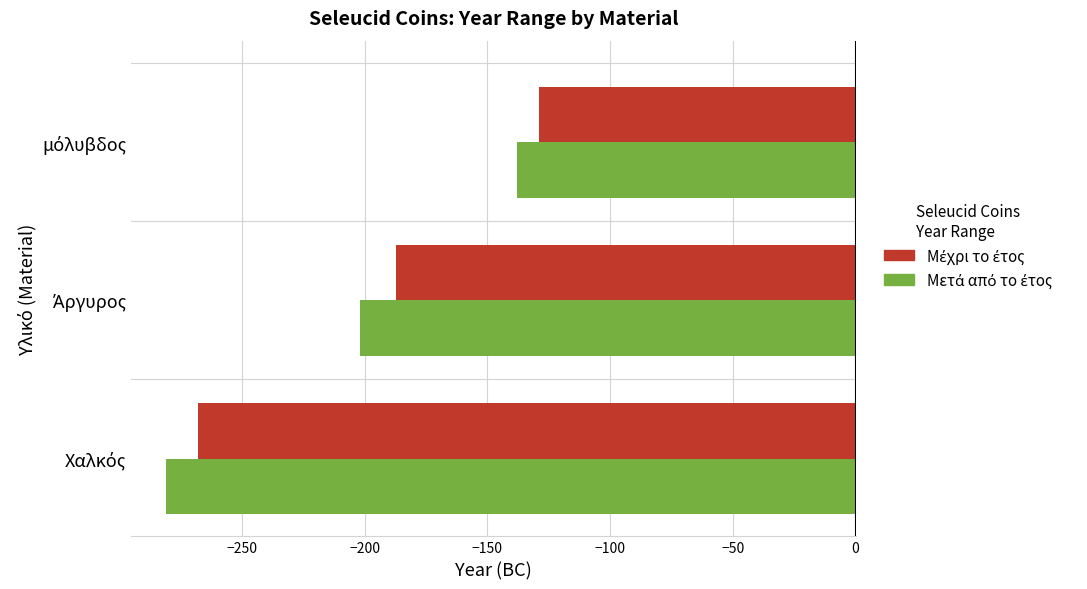

How many series are shown in this chart?

2